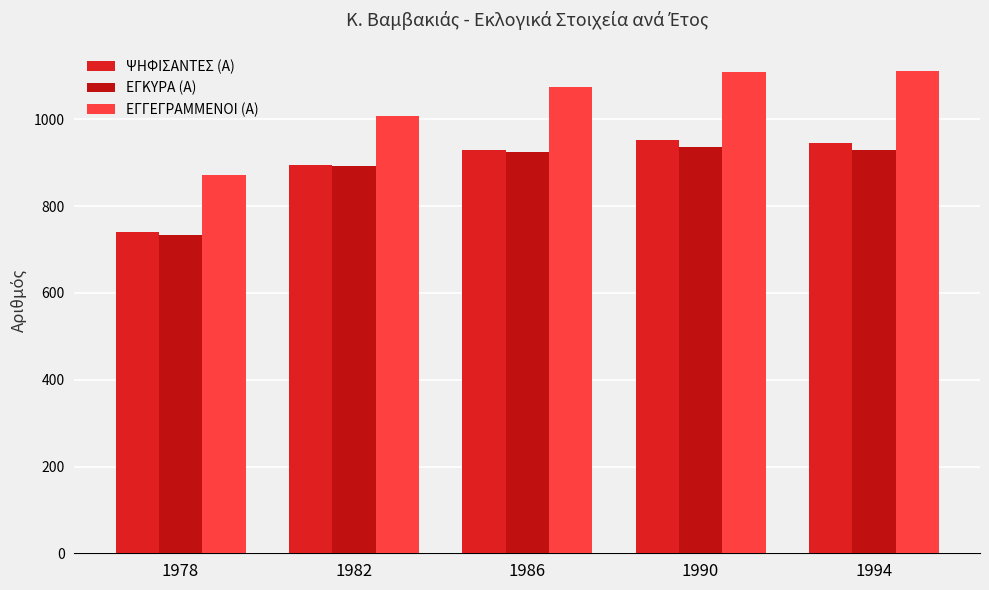

How many groups of bars are there?

5